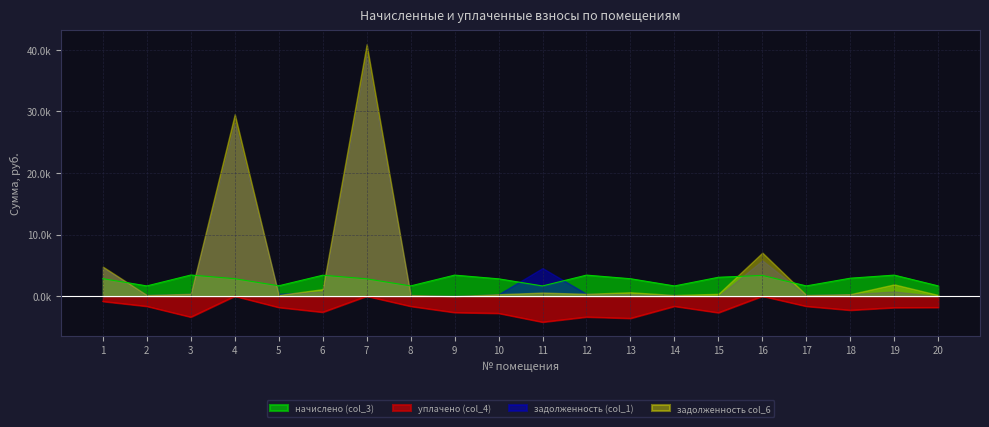

What is the value of the начислено (col_3) point at the 20th from the left?

1.7